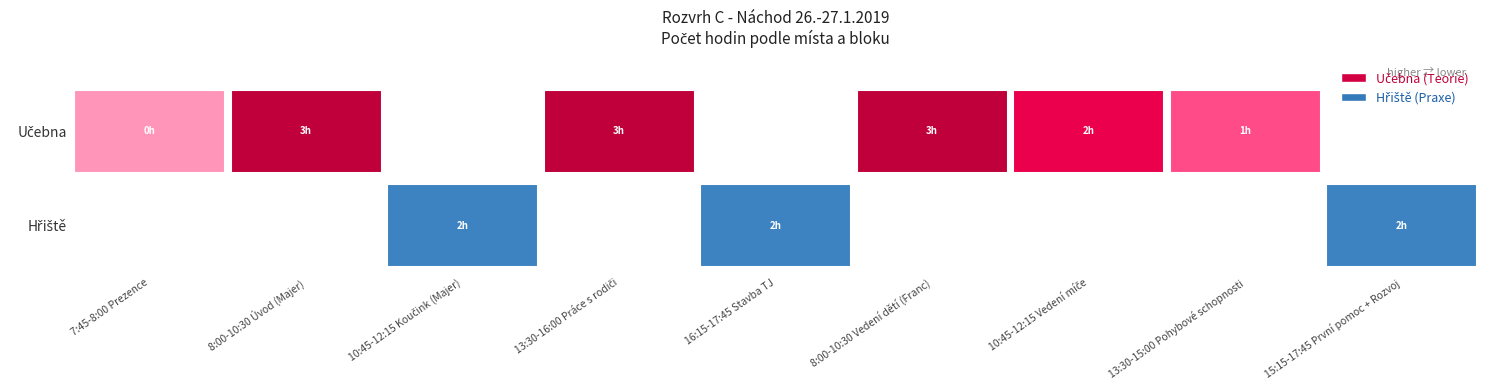

What is the average value of the Hřiště series?

0.7